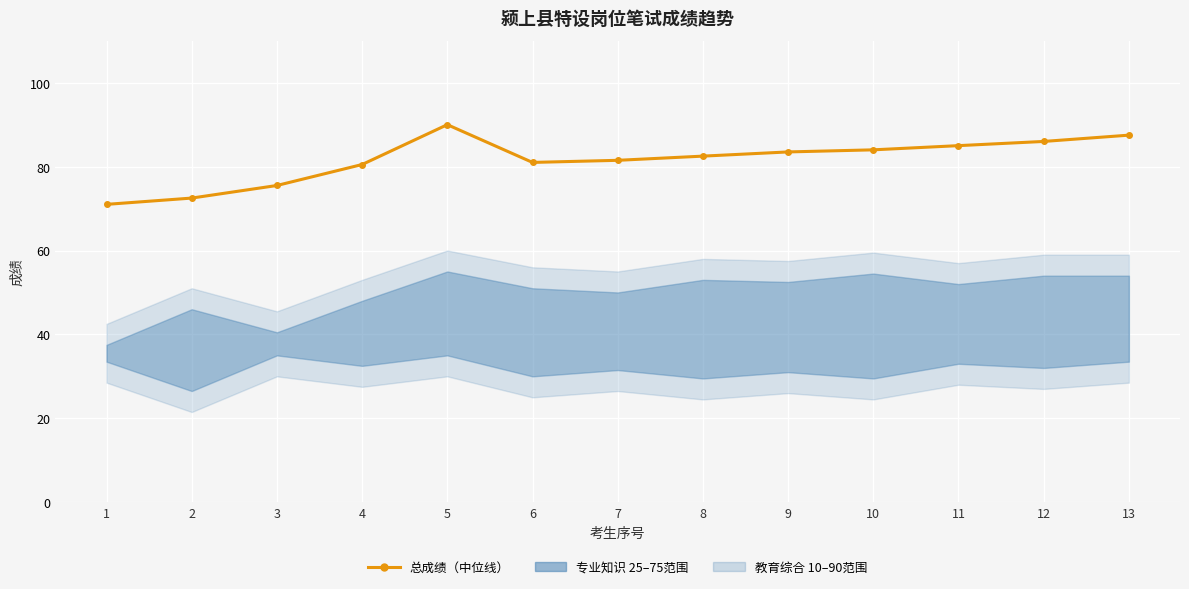

What is the ratio of the value at 13 to the value at 3?

1.2